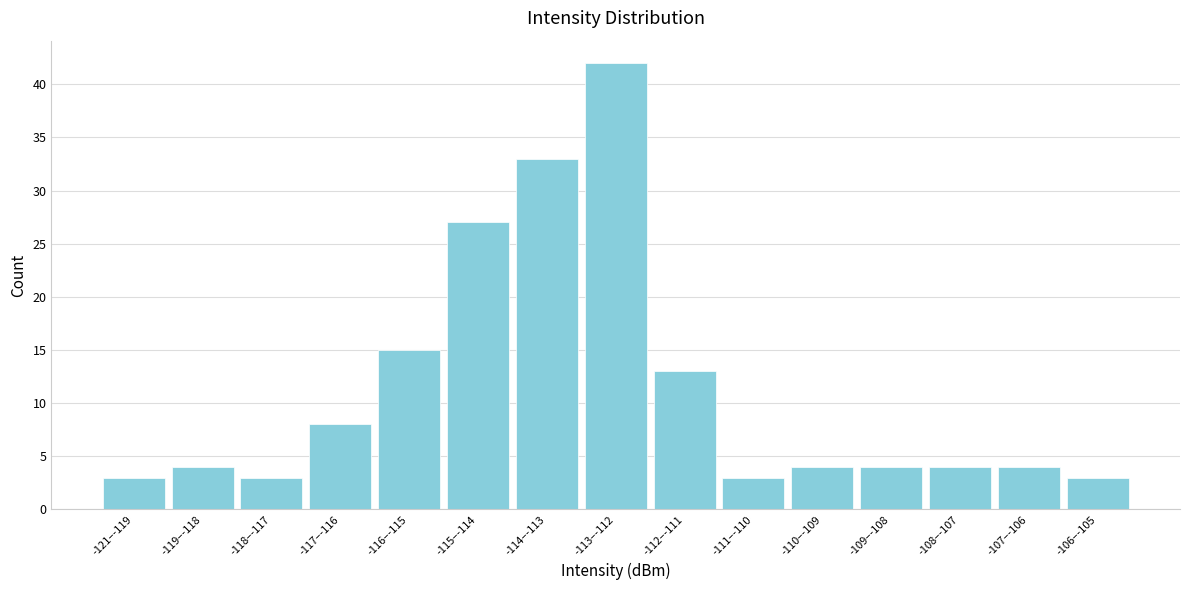

Reading left to right, list all the values displayed in this chart.

3	4	3	8	15	27	33	42	13	3	4	4	4	4	3